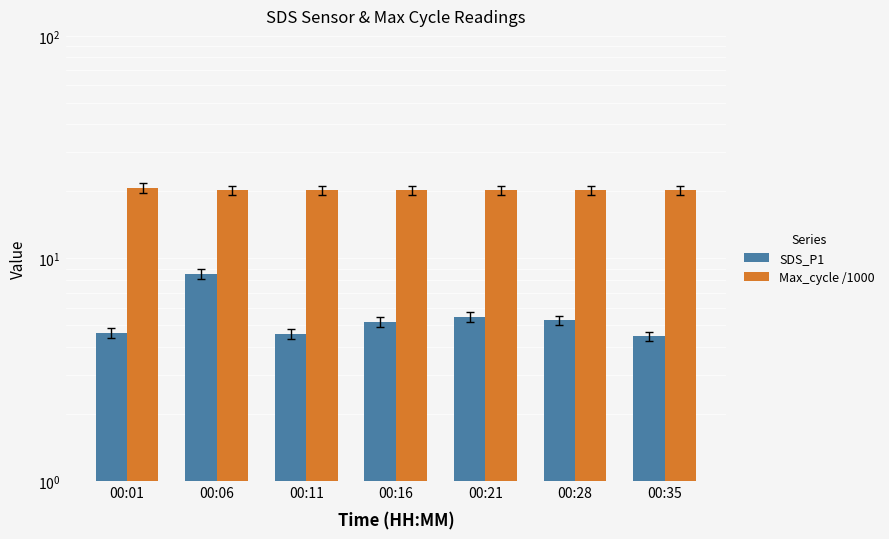

What is the value of the SDS_P1 bar at the 3rd from the left?

4.6